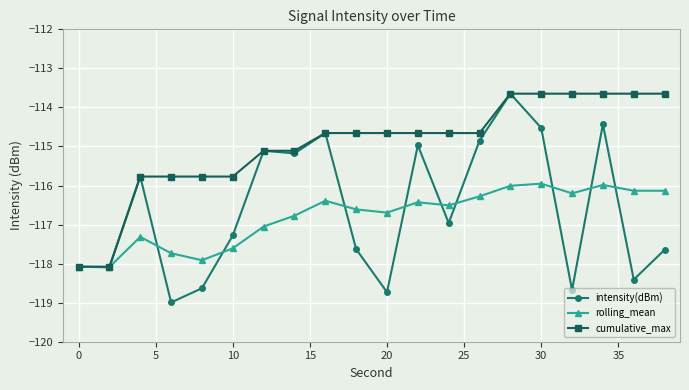

Does the chart have visible grid lines?

Yes